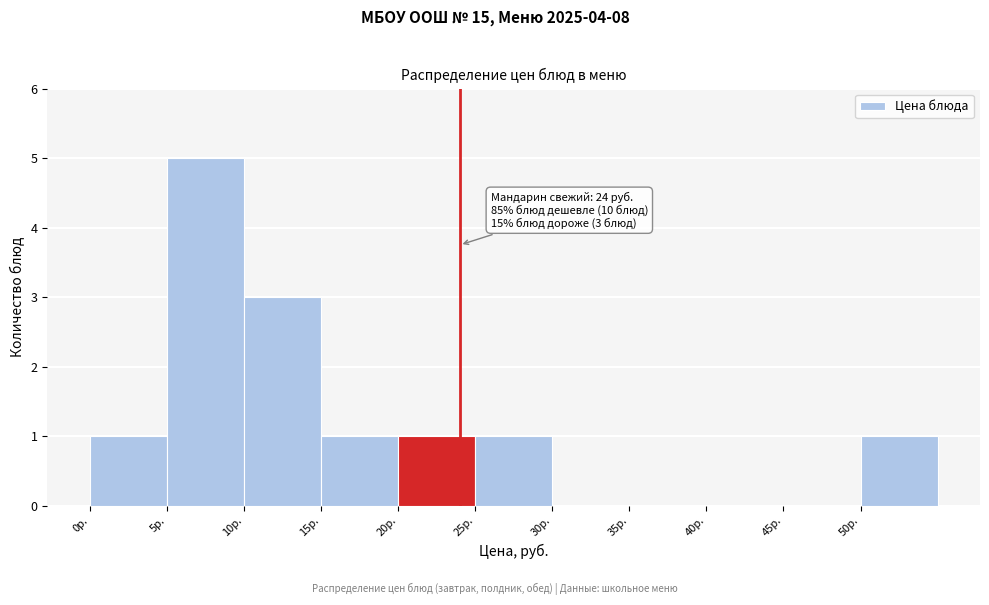

Which range on the x-axis has the tallest bar?

5 to 10